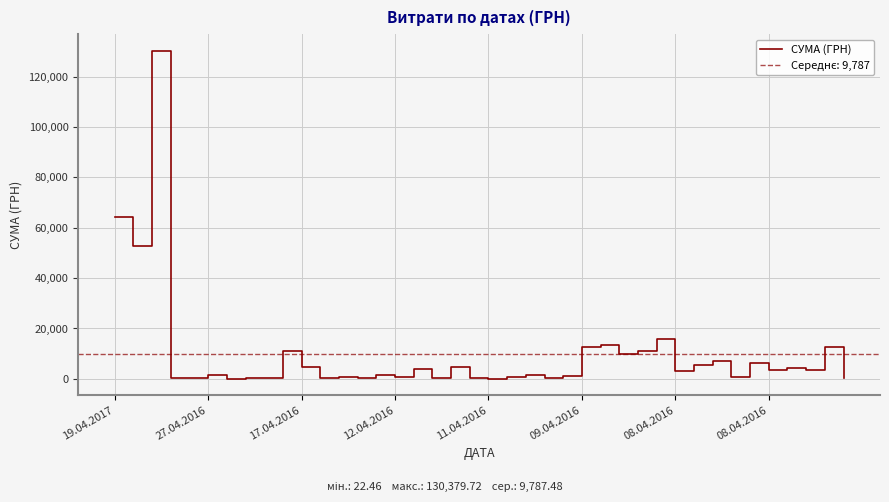

What is the approximate value at 28?

10850.9